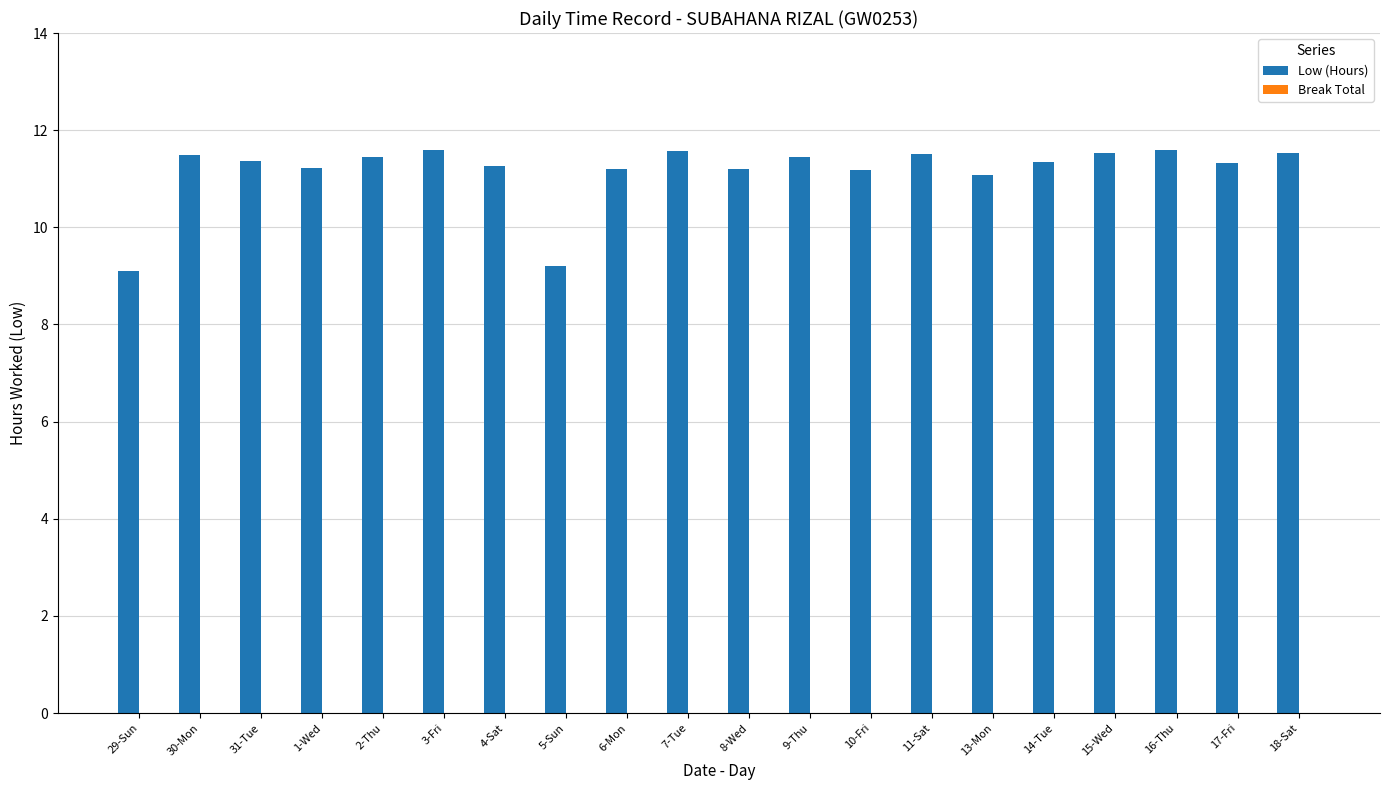

What is the minimum value shown in the chart?

9.1